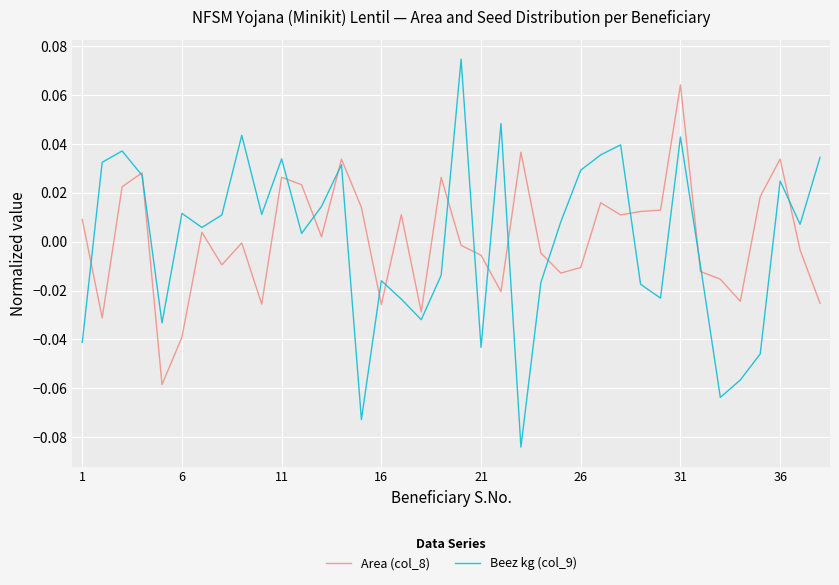

Which series has the largest range (max minus min)?

Beez kg (col_9)